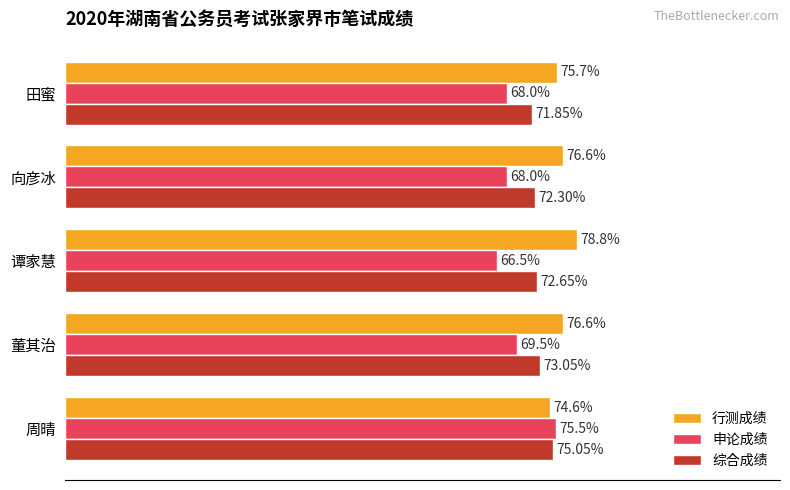

Which category has the lowest value across all series?

谭家慧